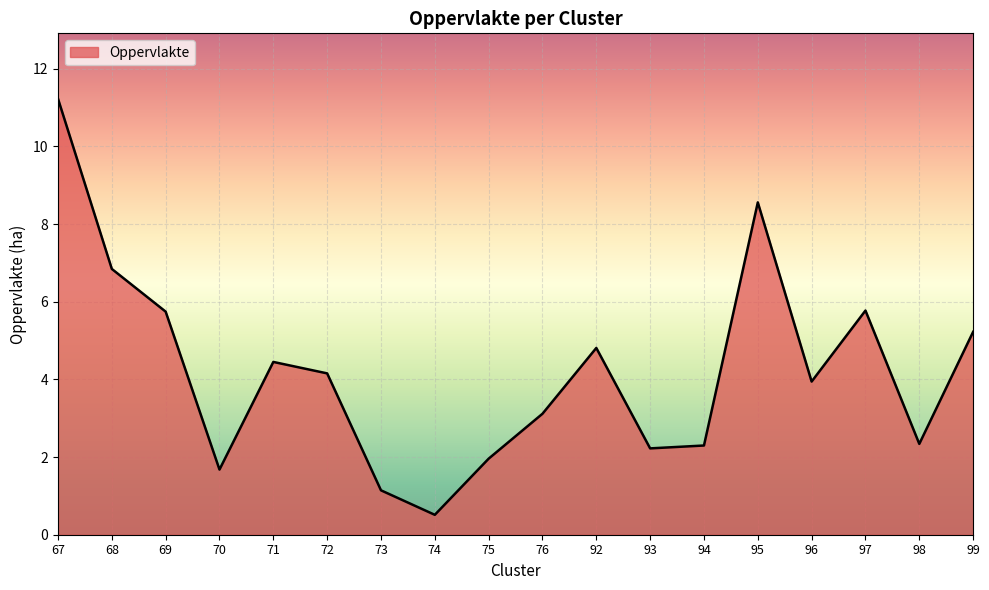

How many interior local peaks (higher than both neighbors) does the data have?

4